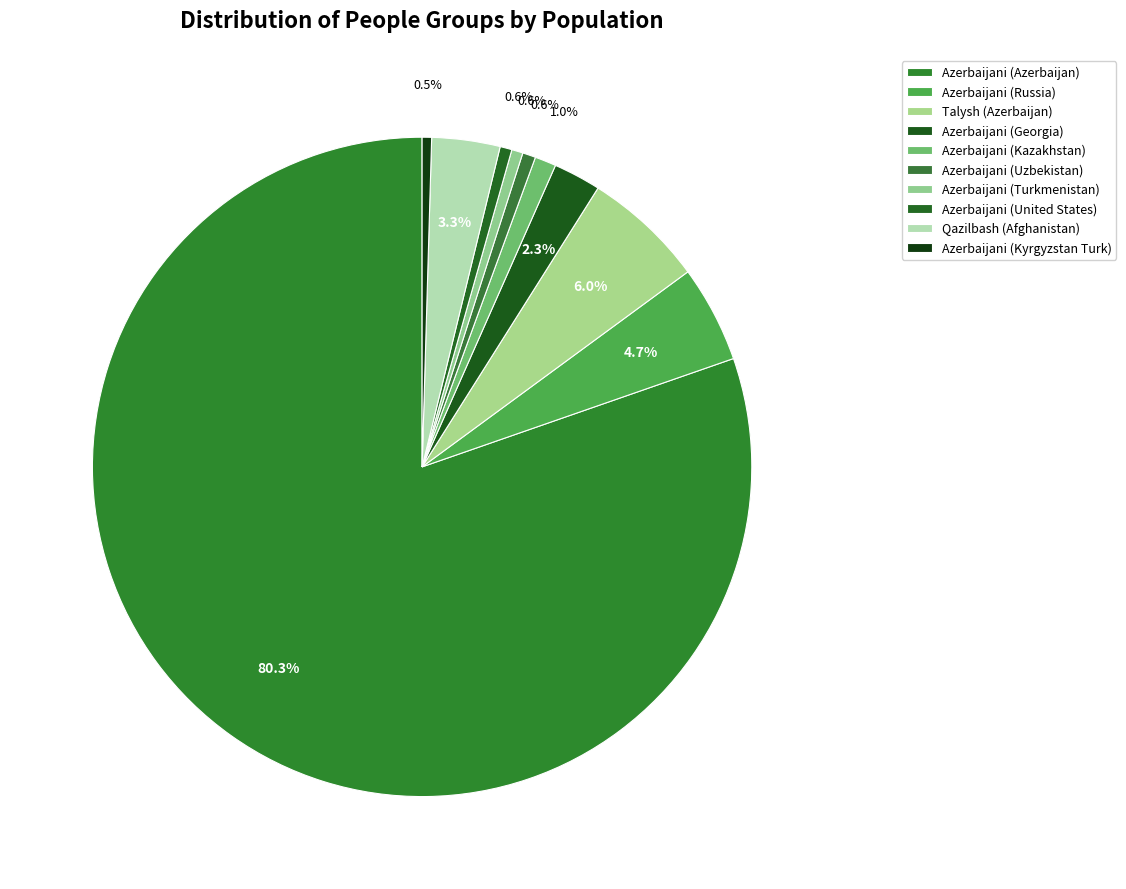

To the nearest percent, what portion does Azerbaijani (Russia) represent?

5%